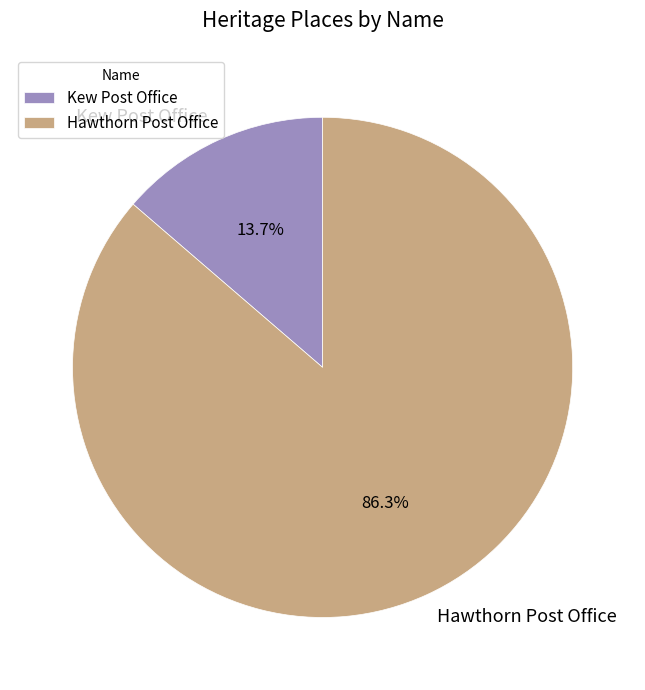

What is the ratio of the value at Hawthorn Post Office to the value at Kew Post Office?

6.3